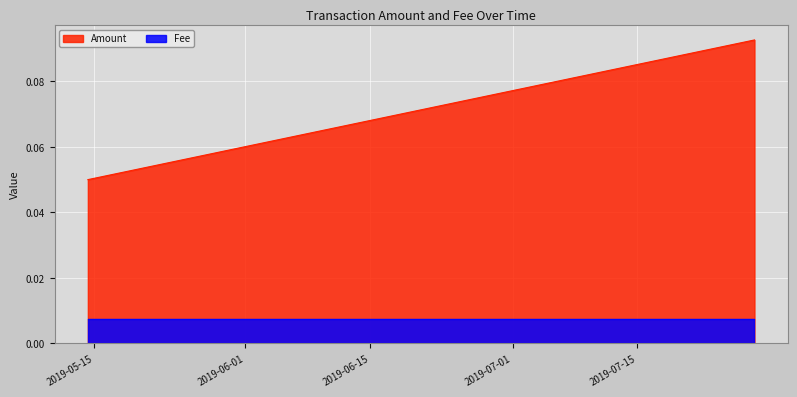

What is the sum of all Amount values?

0.2